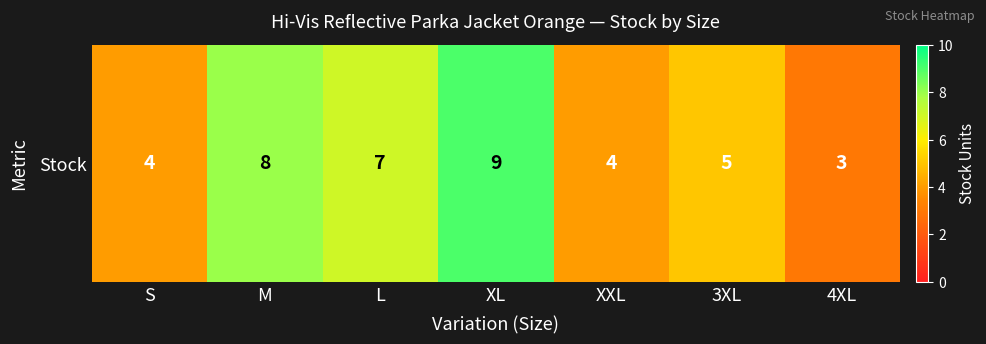

Where is the data nearest to the value 6?

L